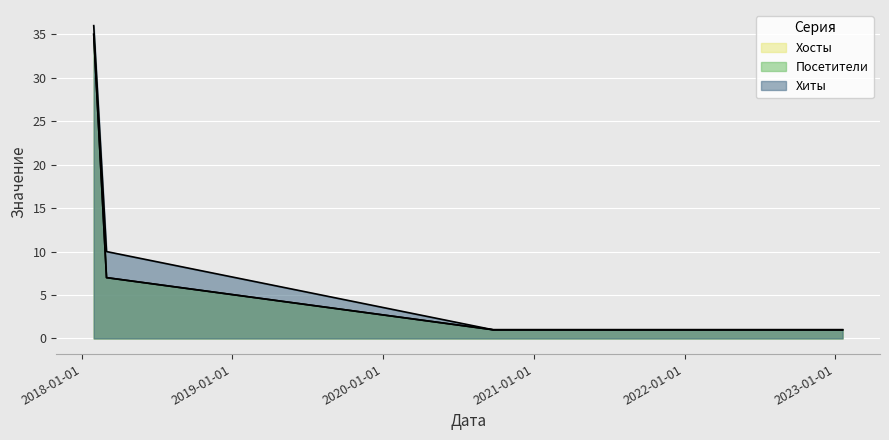

Reading left to right, extract all data points from this chart.

Хосты: 2018-01-30=35	2018-03-02=7	2020-09-24=1	2023-01-17=1	2023-01-18=1	2023-01-19=1
Посетители: 2018-01-30=35	2018-03-02=7	2020-09-24=1	2023-01-17=1	2023-01-18=1	2023-01-19=1
Хиты: 2018-01-30=36	2018-03-02=10	2020-09-24=1	2023-01-17=1	2023-01-18=1	2023-01-19=1